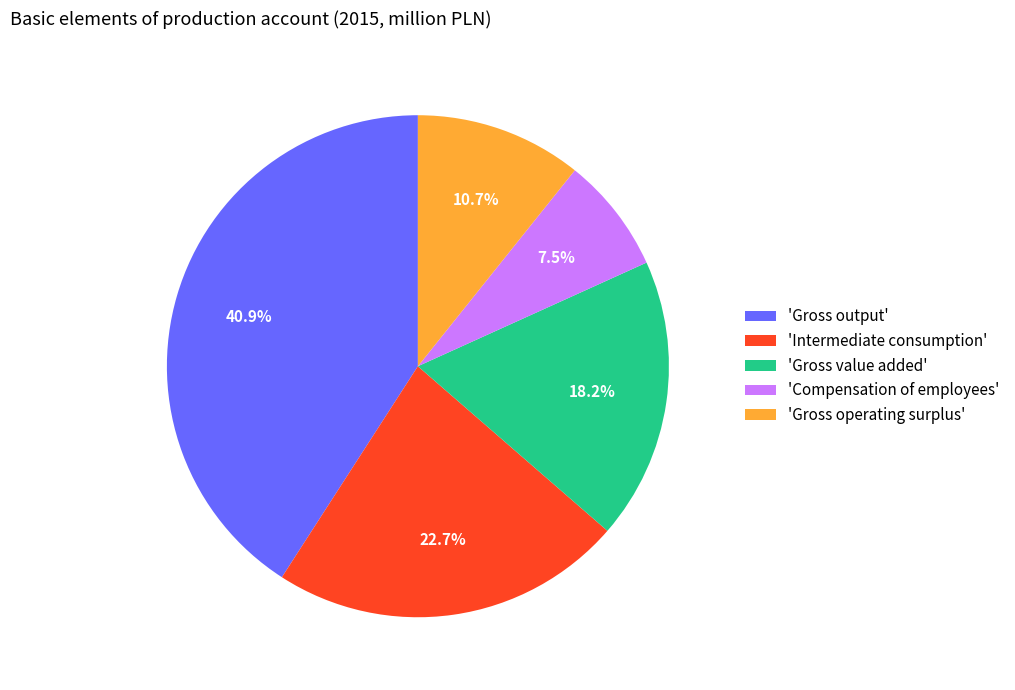

Does any single category account for the majority?

No